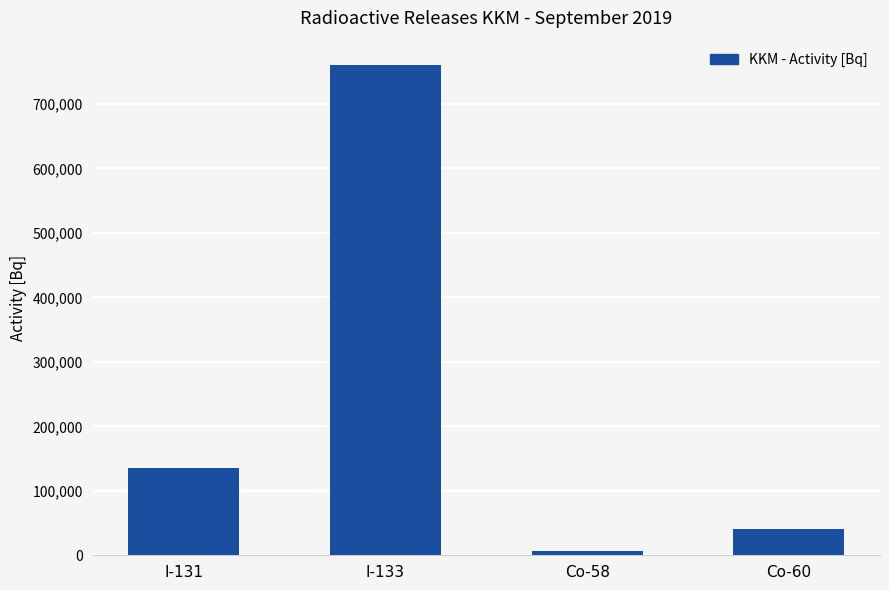

How many categories are shown in the chart?

4